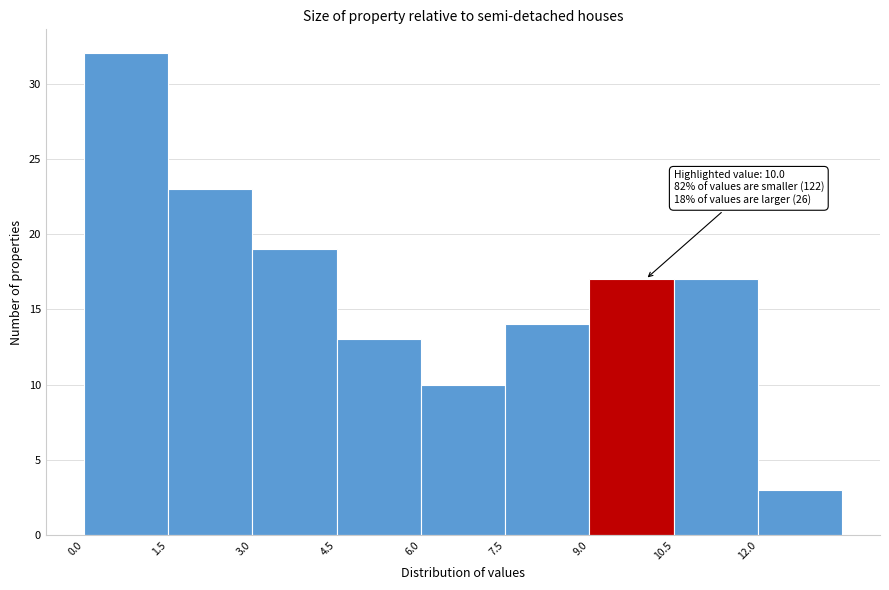

Over which range of the x-axis is the bar tallest?

0.0 to 1.5